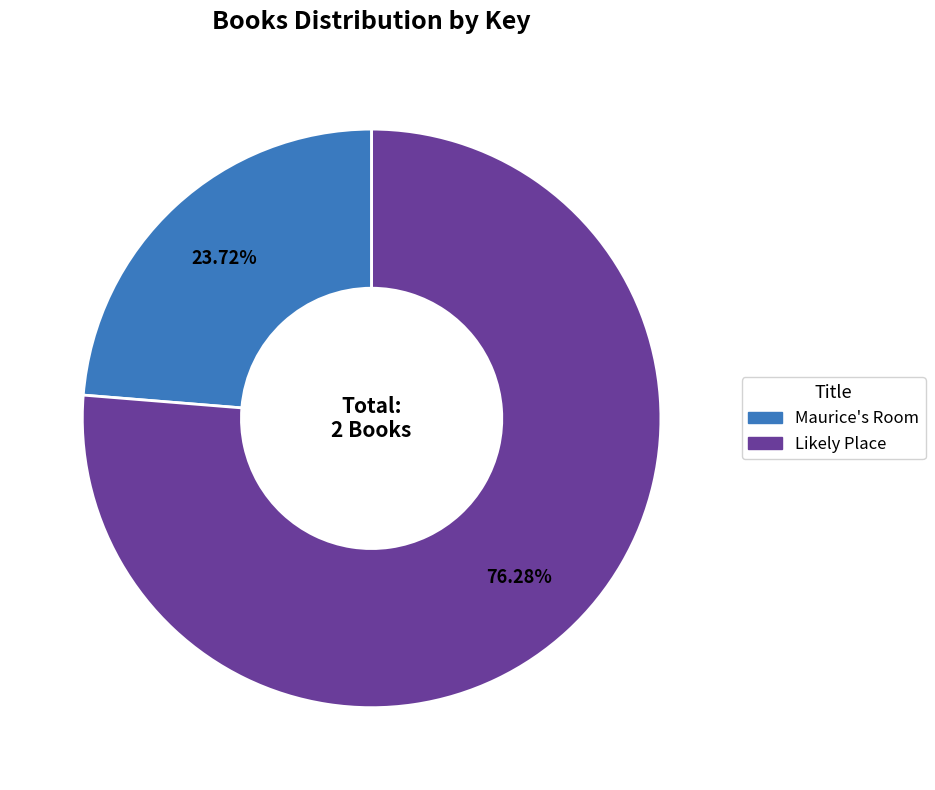

True or false: Maurice's Room accounts for 24% of the total.

True